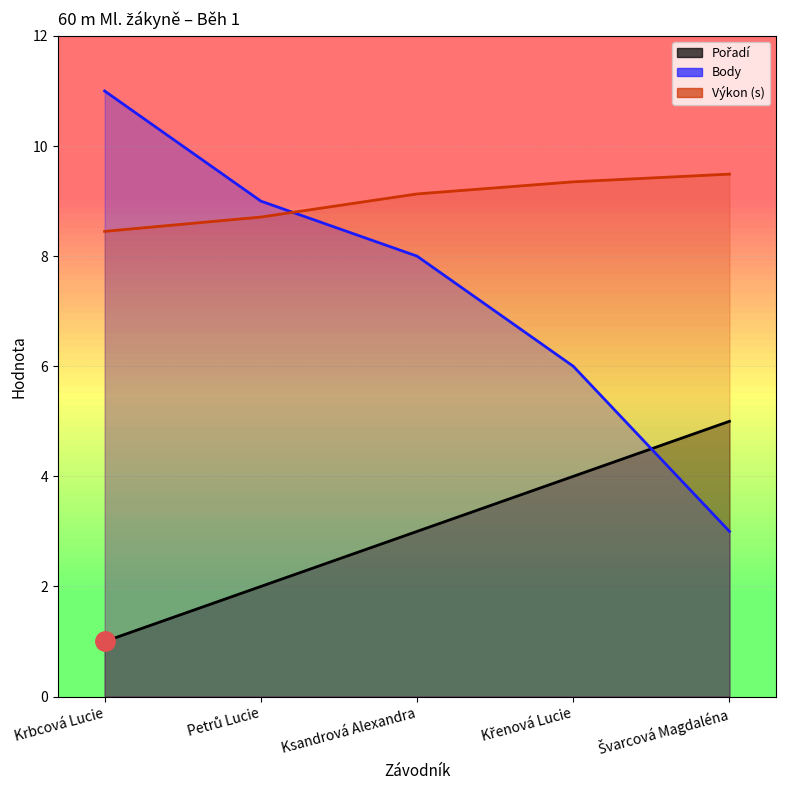

Is it true that Body equals 11.0 at Krbcová Lucie?

True